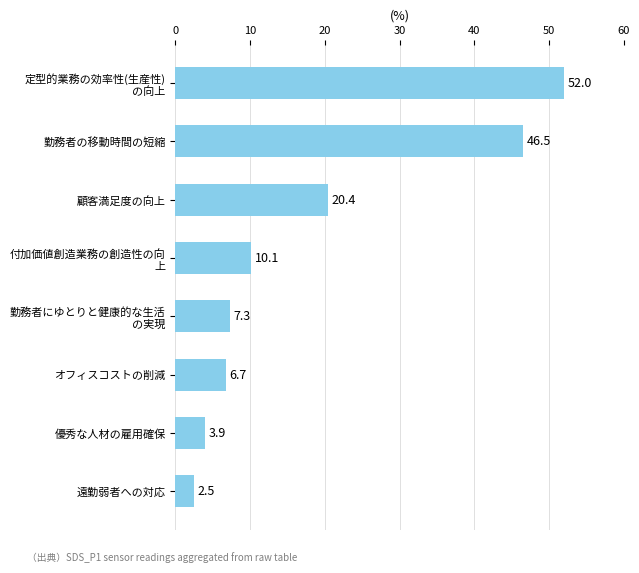

Reading bottom to top, list all the values displayed in this chart.

2.5	3.9	6.7	7.3	10.1	20.4	46.5	52.0